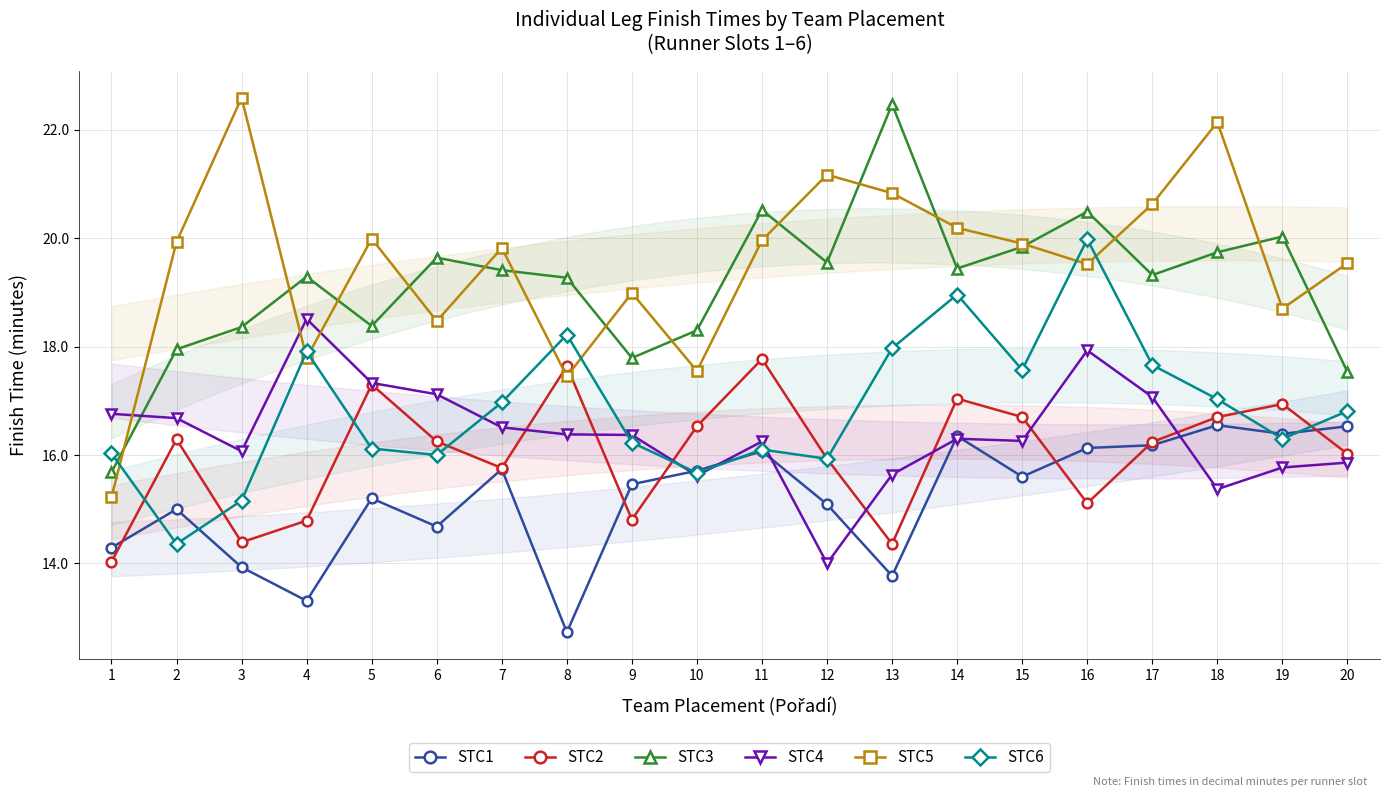

At which label does STC1 first exceed 15?

5